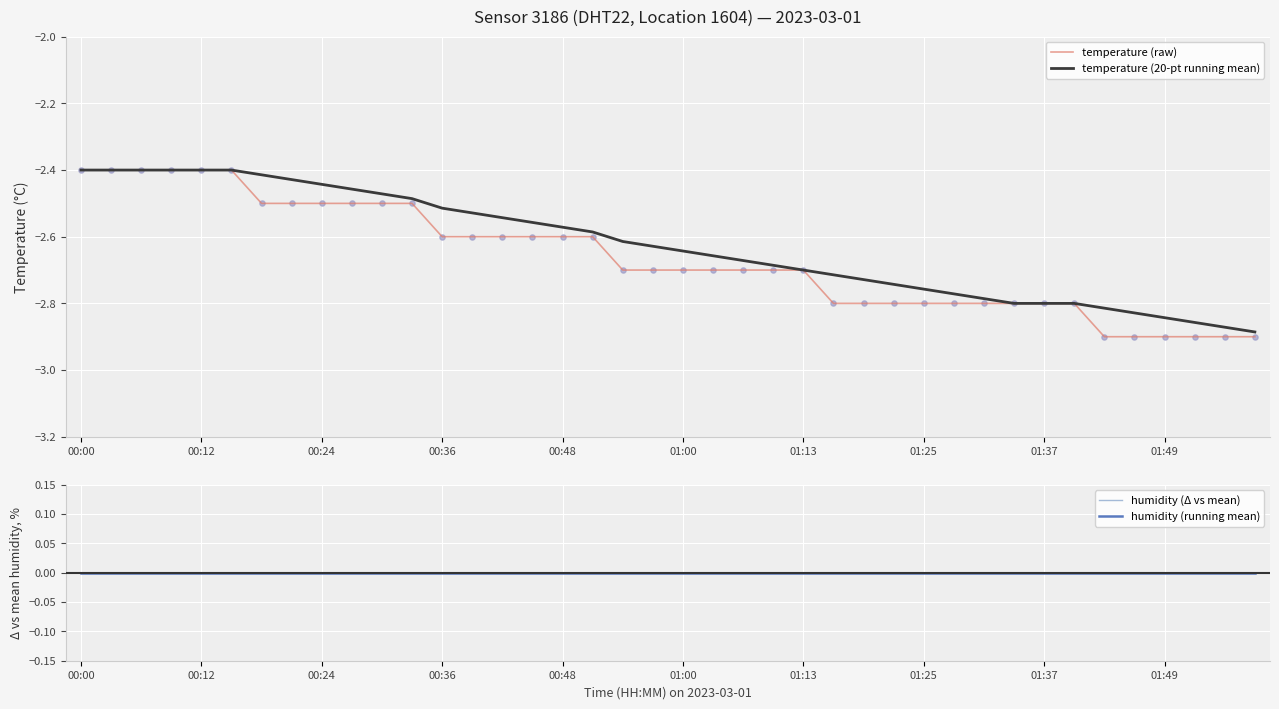

Which series has the widest spread of Y values?

temperature (raw)